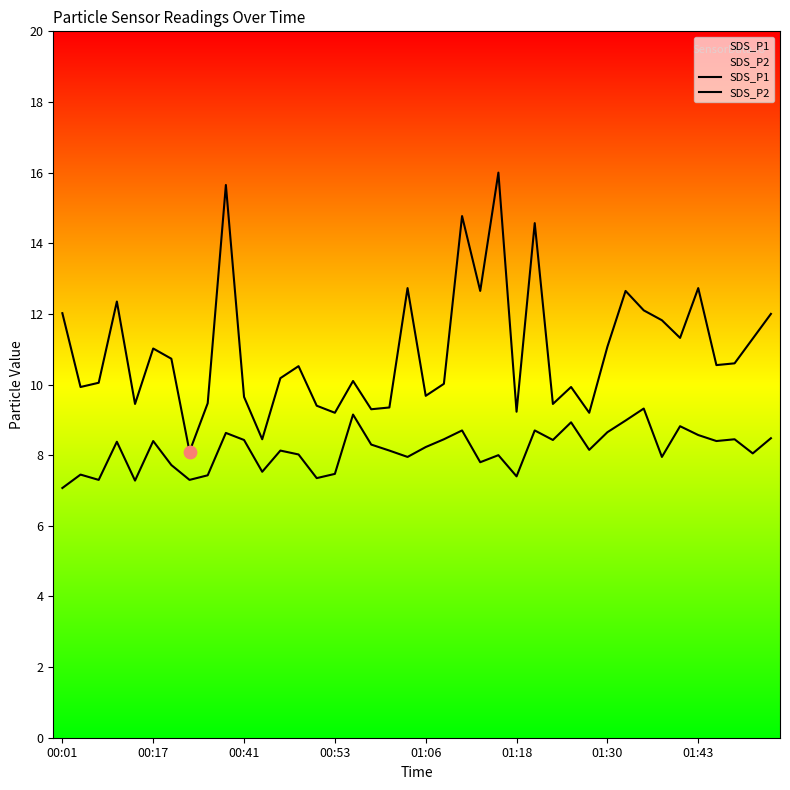

Which series reaches the maximum Y coordinate?

SDS_P1